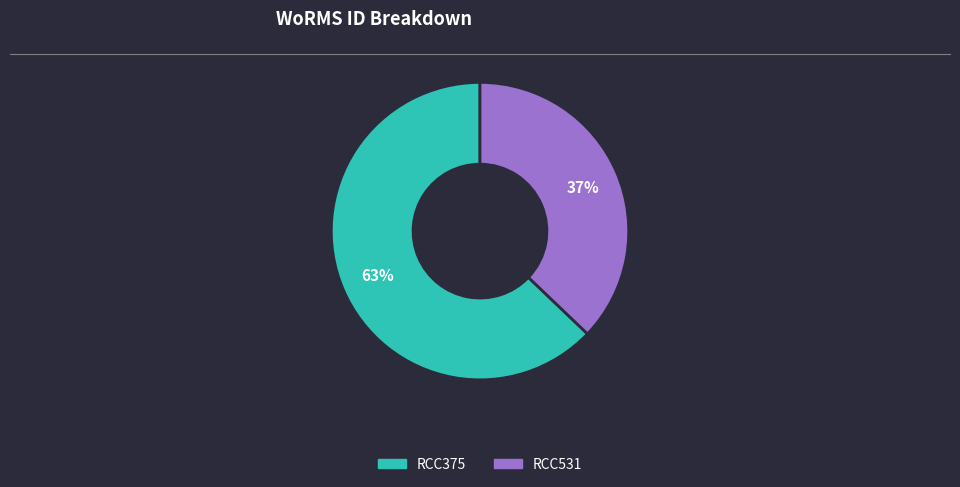

How many segments does this pie chart have?

2